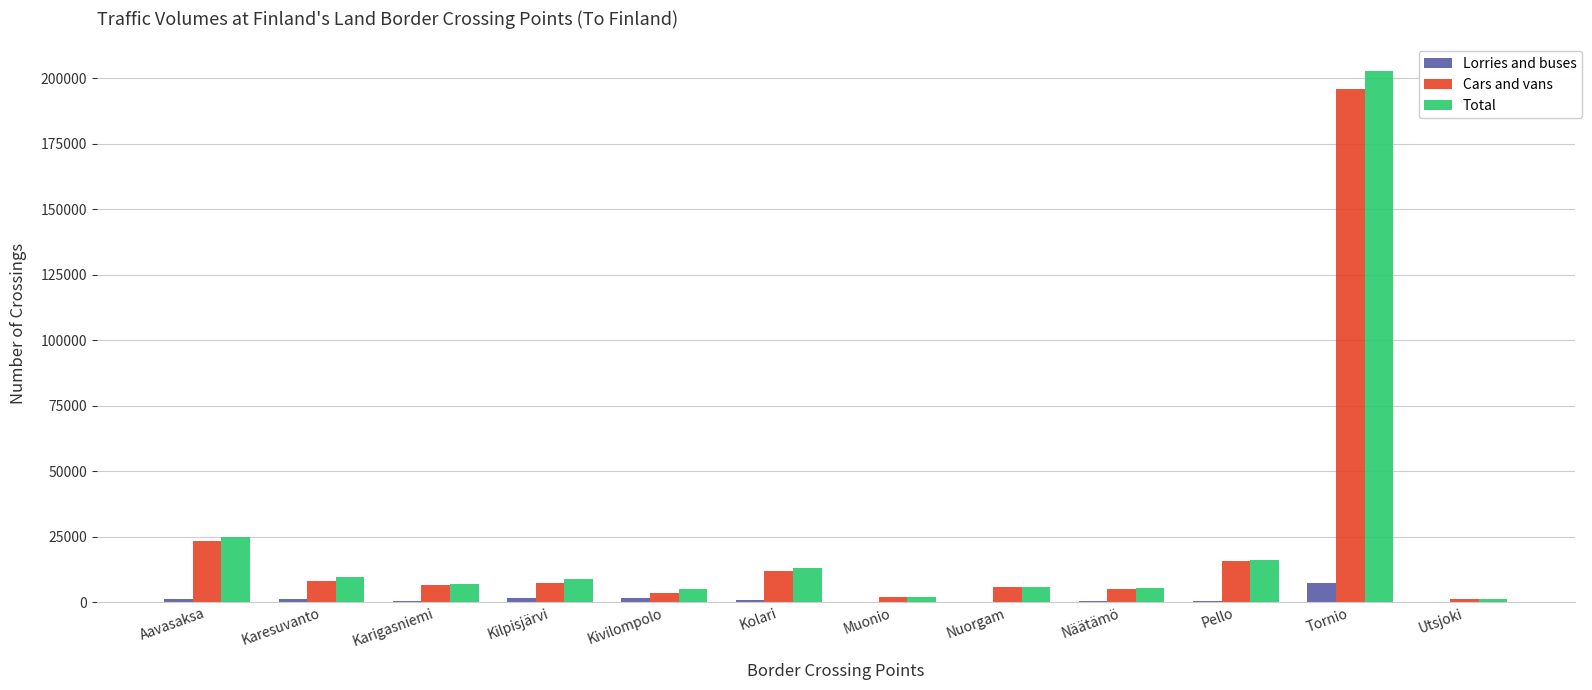

True or false: Cars and vans has a value of 195797 at Tornio.

True